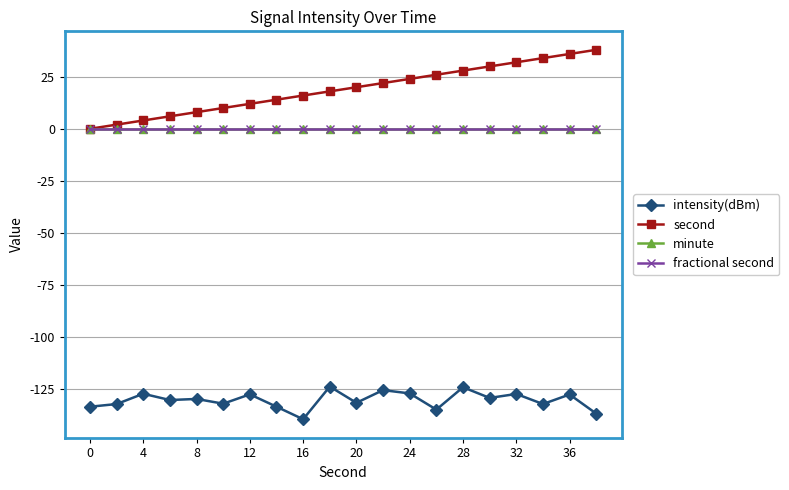

Does the chart have visible grid lines?

Yes